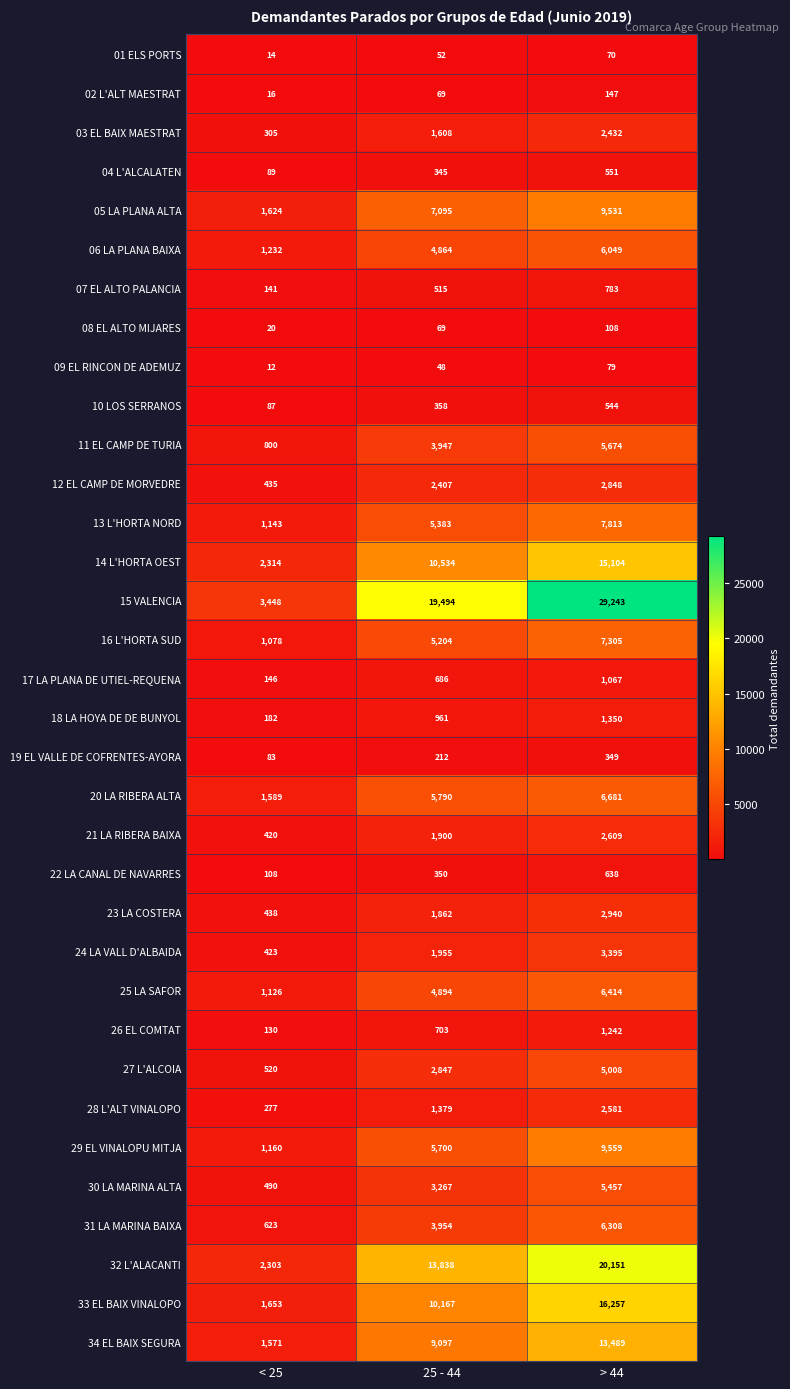

What is the sum of all 01 ELS PORTS values?

136